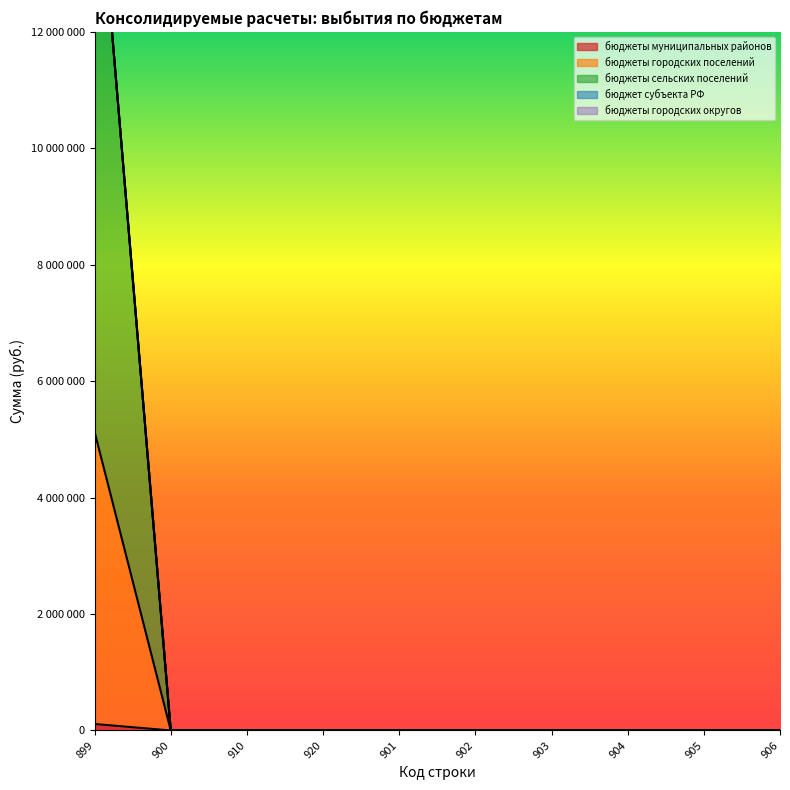

Which series has the largest total across all categories?

бюджеты сельских поселений